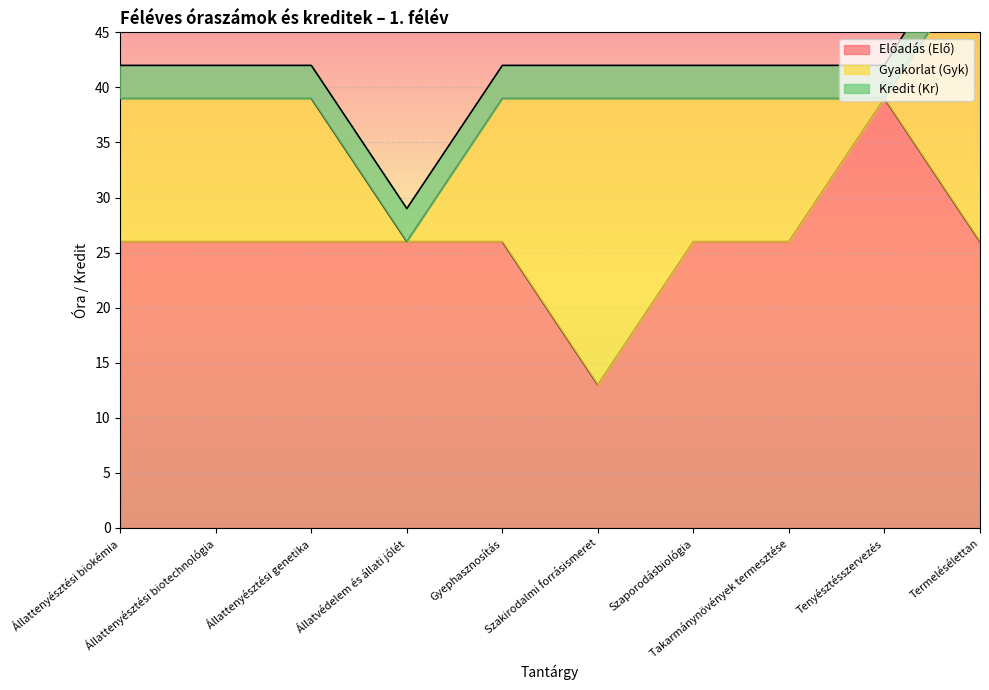

How many values in the Kredit (Kr) series exceed 3?

1